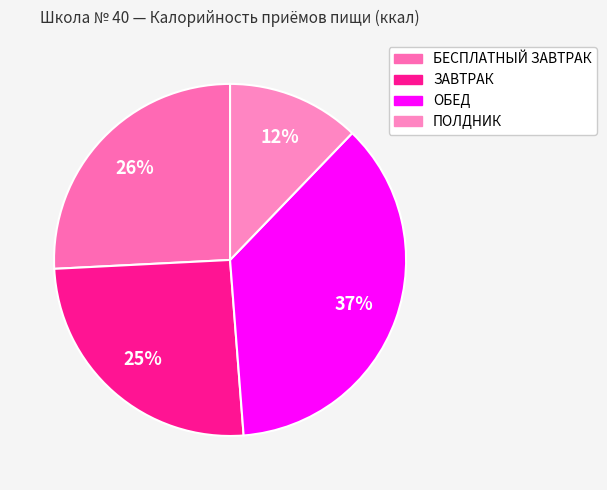

What portion of the pie excludes ПОЛДНИК?

87.8%